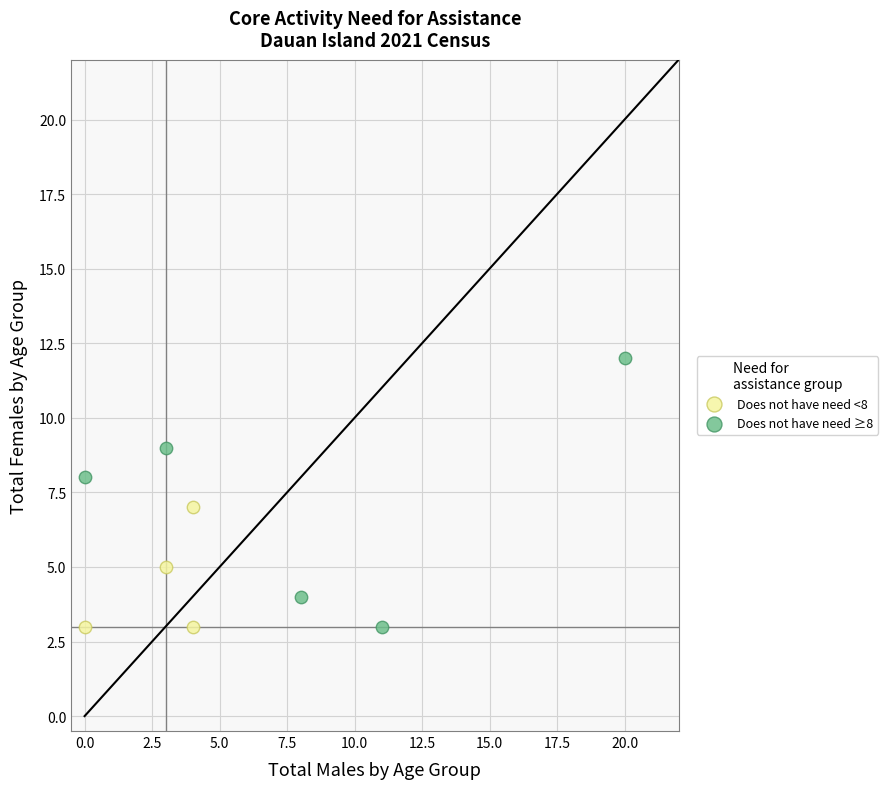

Which series has the widest spread of Y values?

Does not have need ≥8